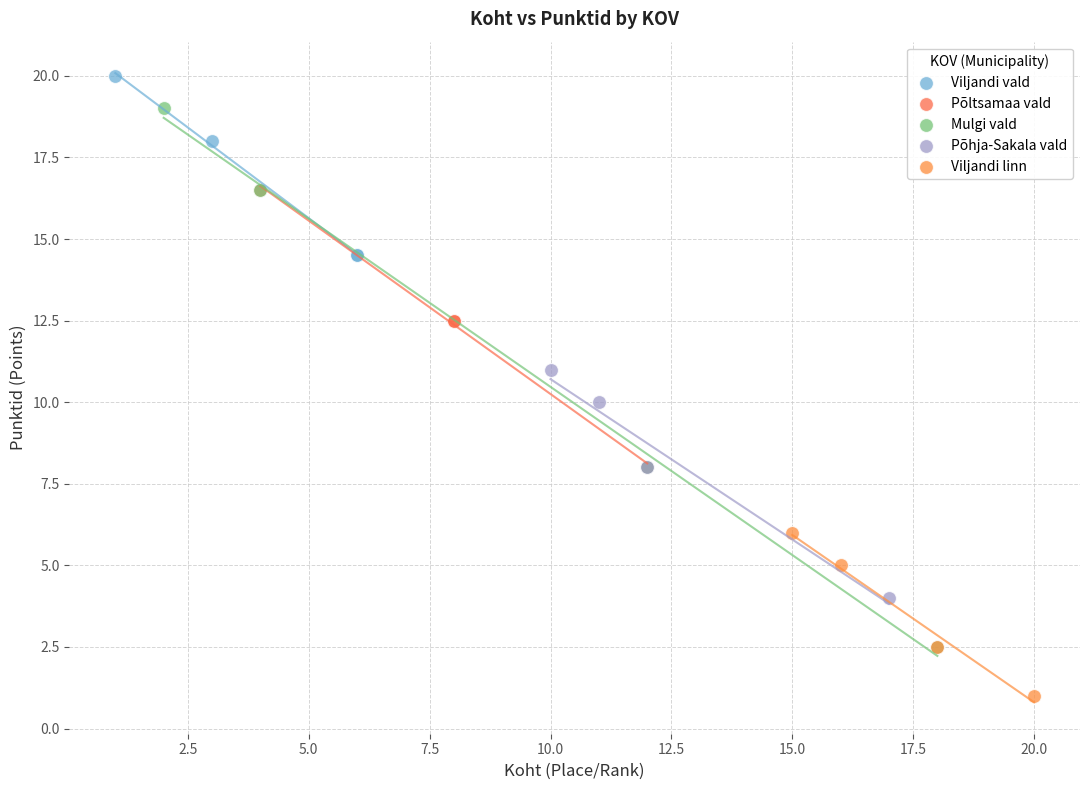

What are all the series names shown in the legend?

Viljandi vald, Põltsamaa vald, Mulgi vald, Põhja-Sakala vald, Viljandi linn